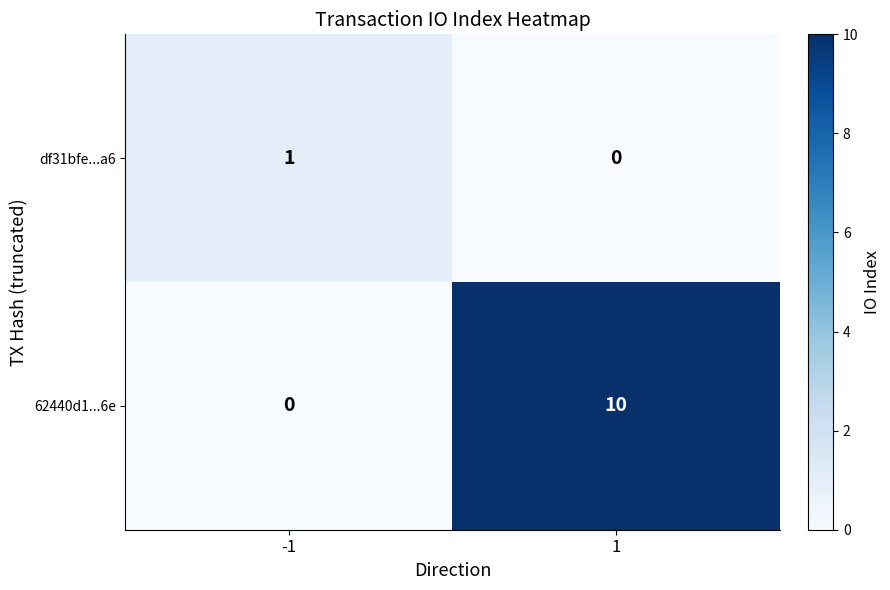

How many categories are shown in the chart?

2